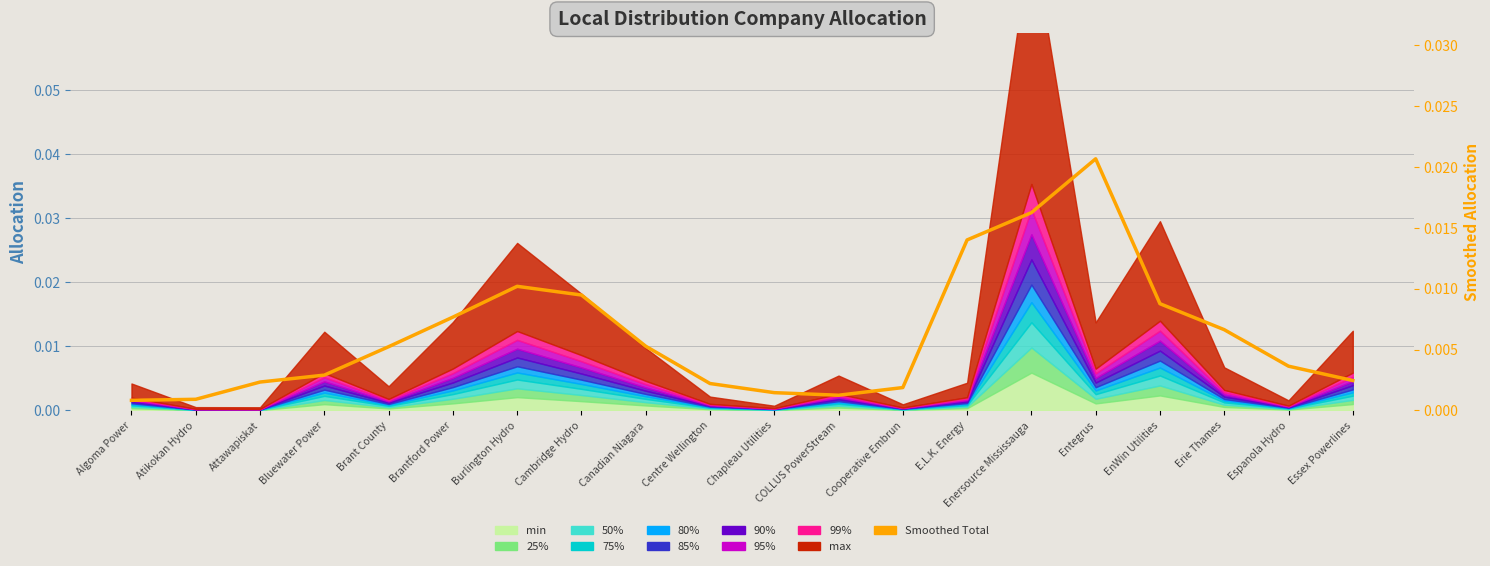

What is the label of the 11th point from the right?

Centre Wellington